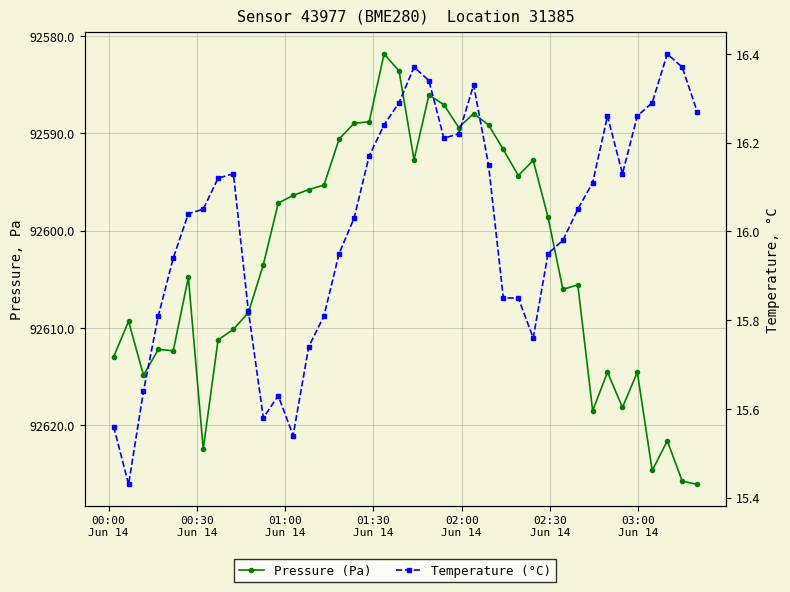

How many lines are shown in the chart?

2